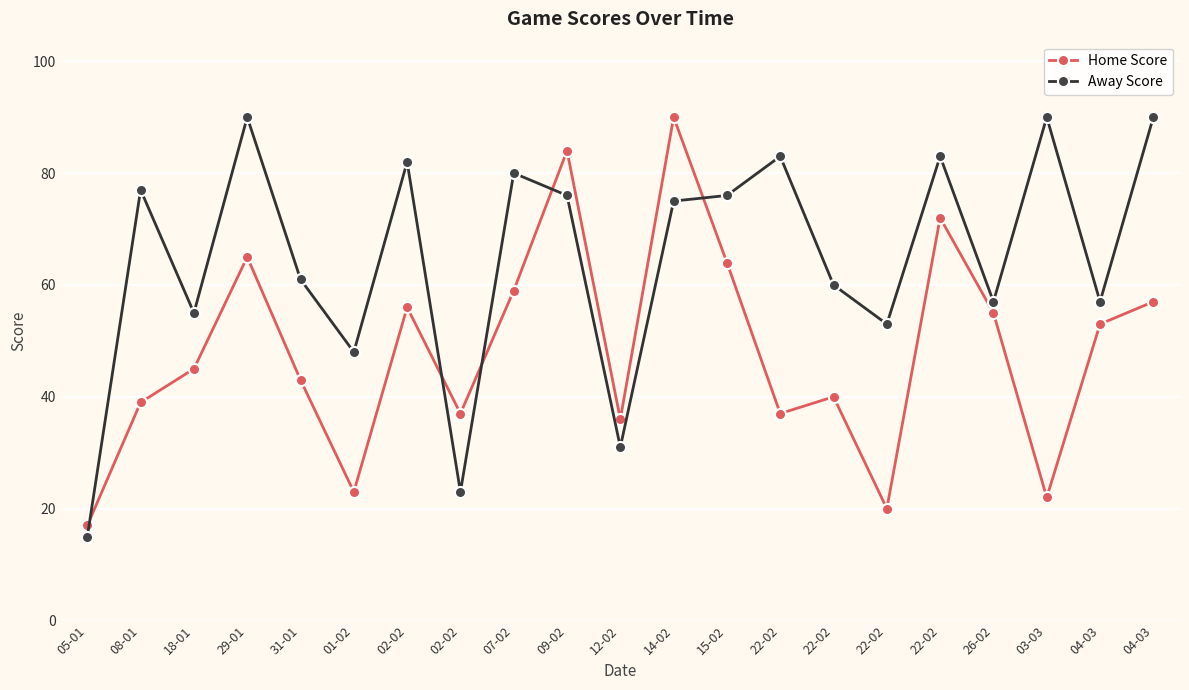

Does the chart have visible grid lines?

Yes